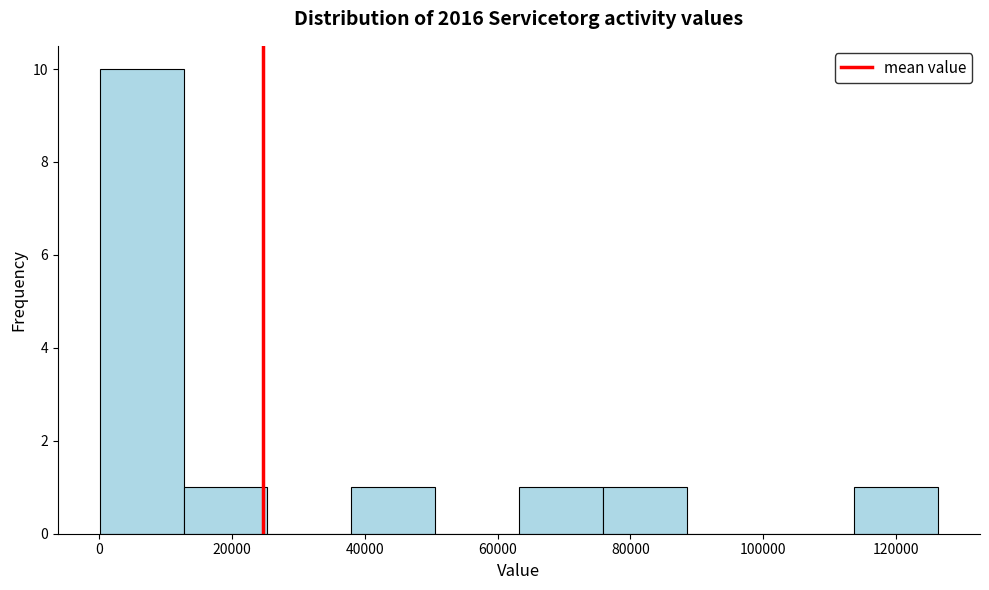

Over which range of the x-axis is the bar tallest?

0 to 12000